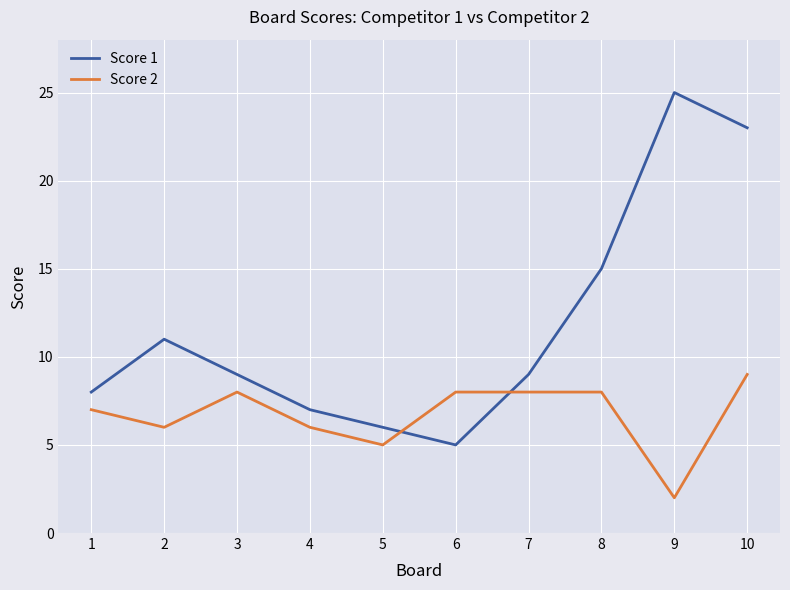

Reading left to right, what are all the values shown in this chart?

Score 1: 1=8	2=11	3=9	4=7	5=6	6=5	7=9	8=15	9=25	10=23
Score 2: 1=7	2=6	3=8	4=6	5=5	6=8	7=8	8=8	9=2	10=9